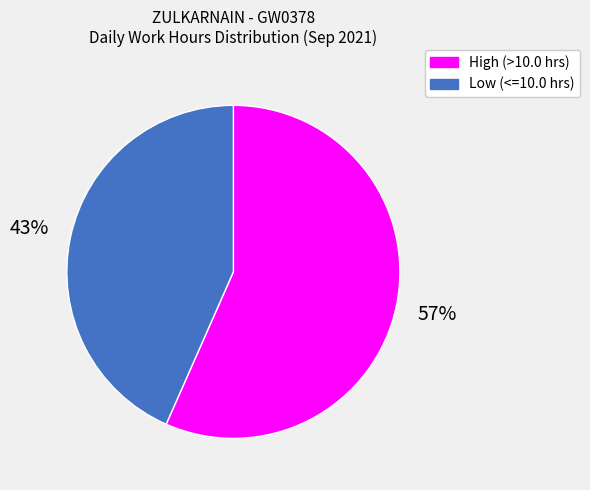

To the nearest percent, what is the average slice percentage?

50%